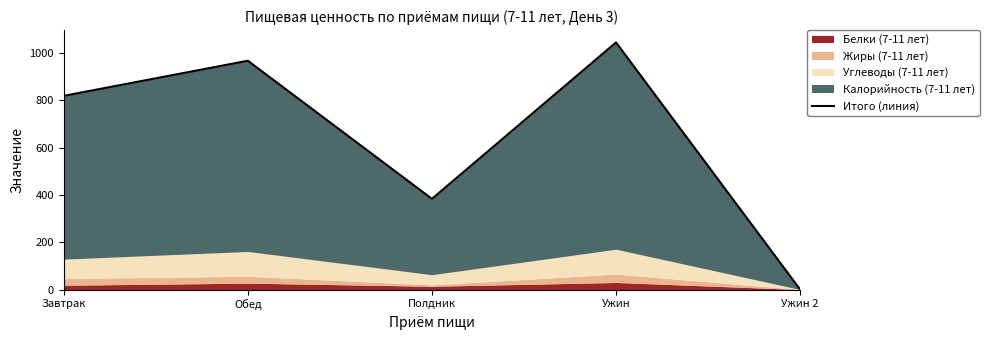

True or false: the data has more than 2 interior local peaks.

False